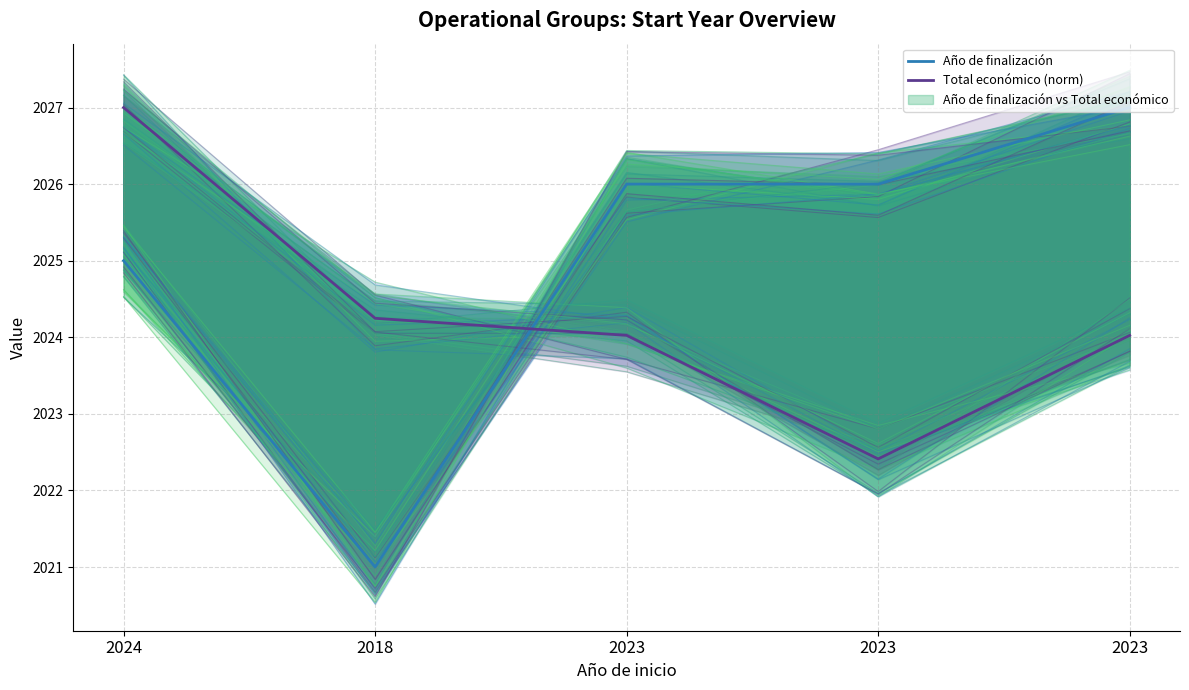

What is the sum of all Total económico (norm) values?

10121.7